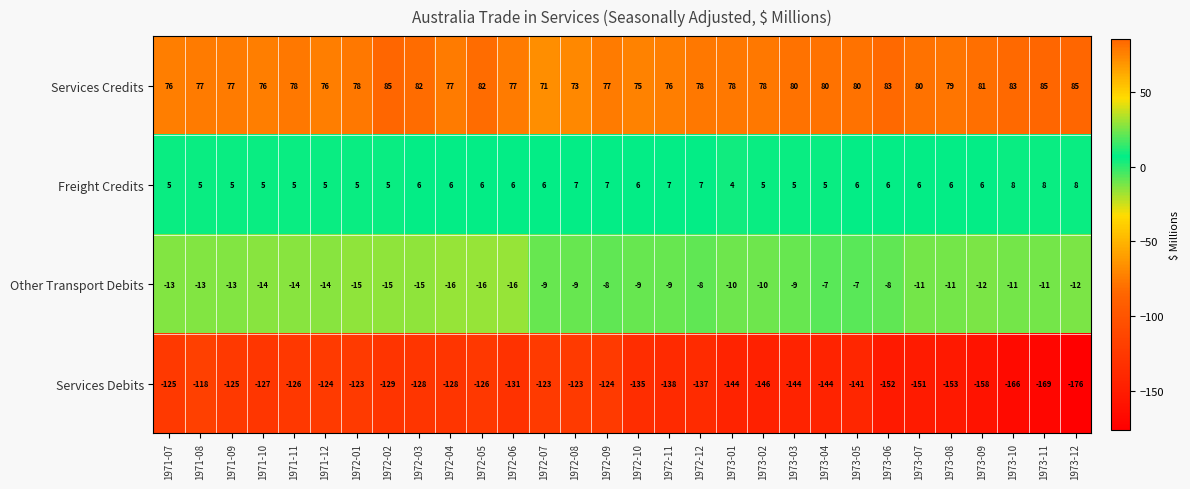

What is the spread (max minus min) of values at 1973-04?

224